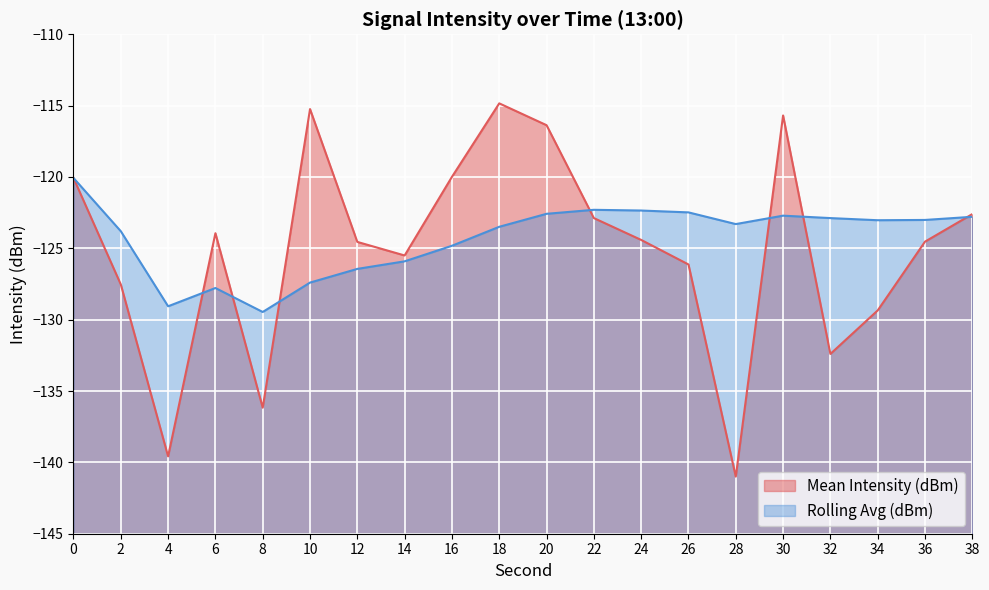

Read the Mean Intensity (dBm) value at 8.

-136.2